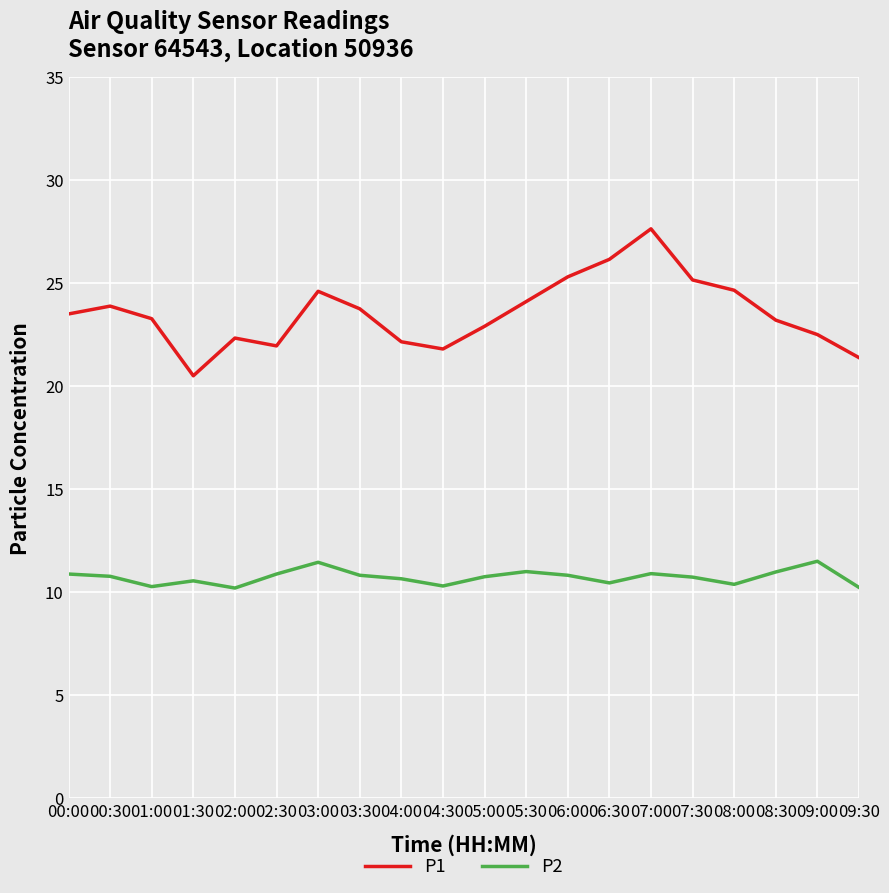

How many categories are shown in the chart?

20